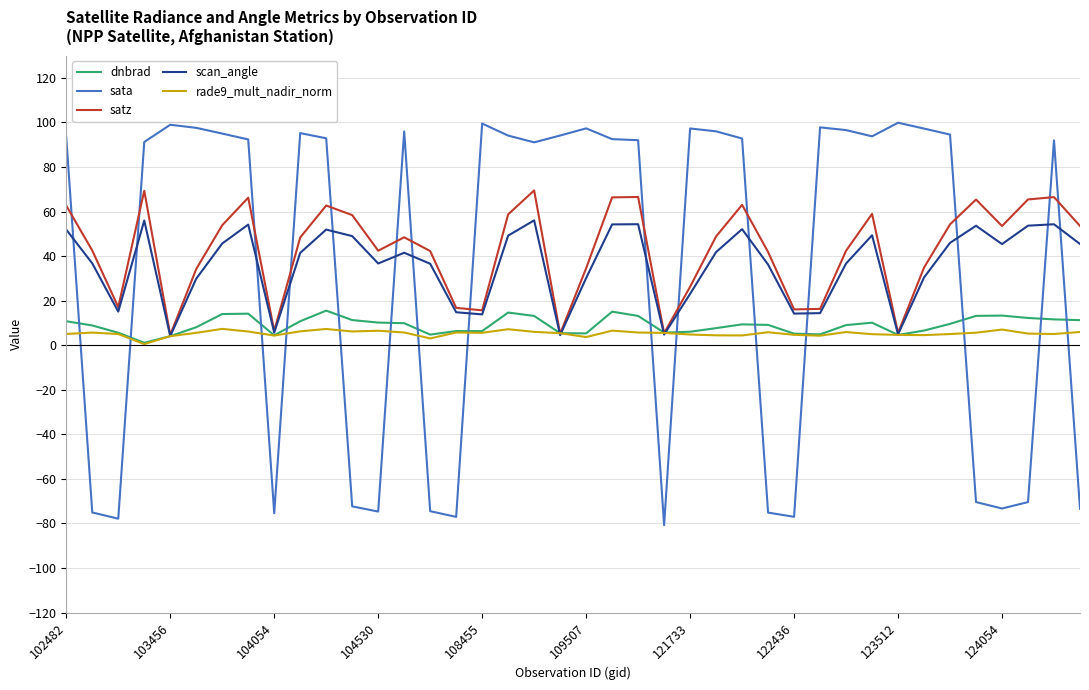

Which series has the widest spread of values?

sata